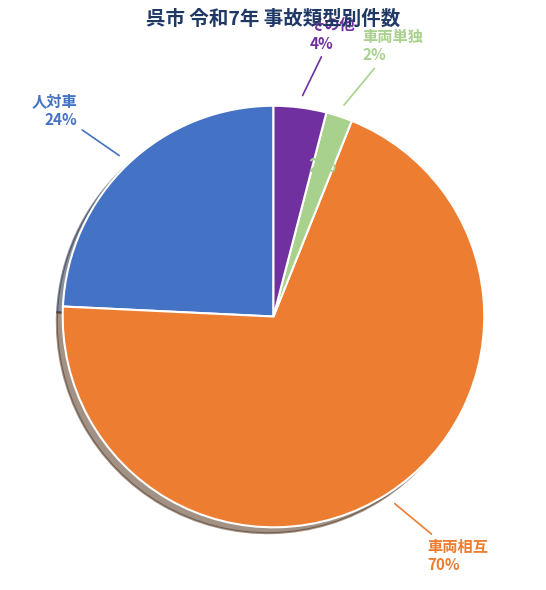

Does any single category account for the majority?

Yes